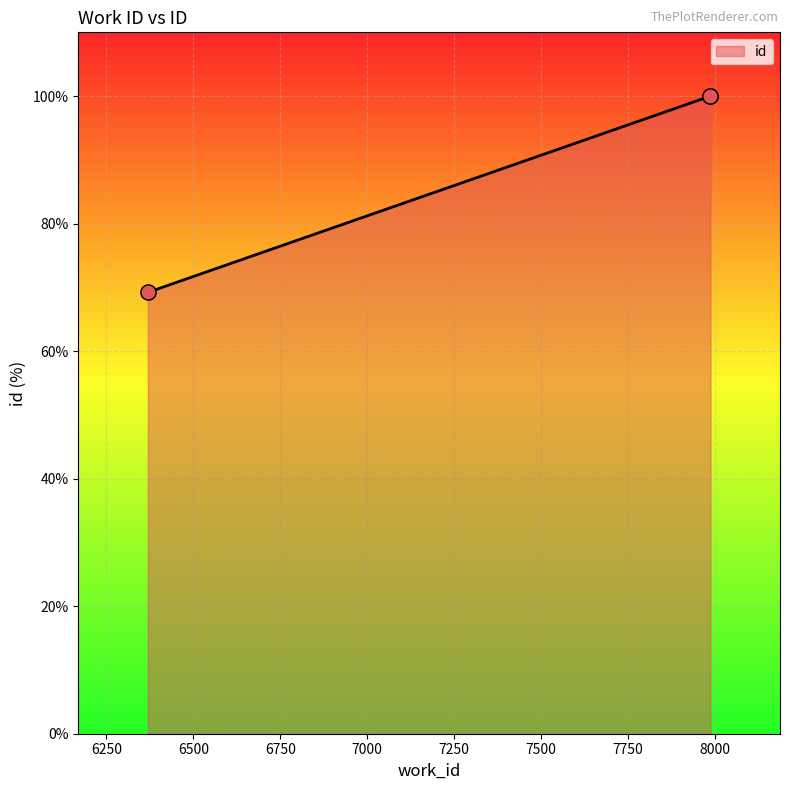

Between 7987 and 7987, which is larger?

7987